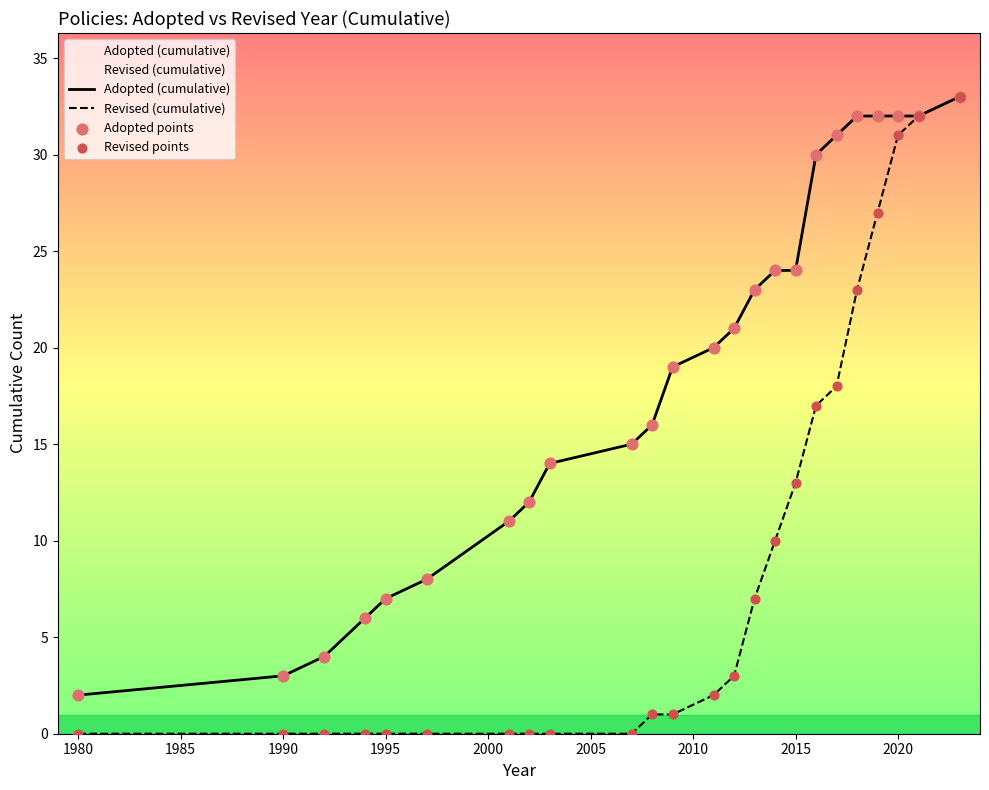

Which series has the largest total across all categories?

Adopted (cumulative)